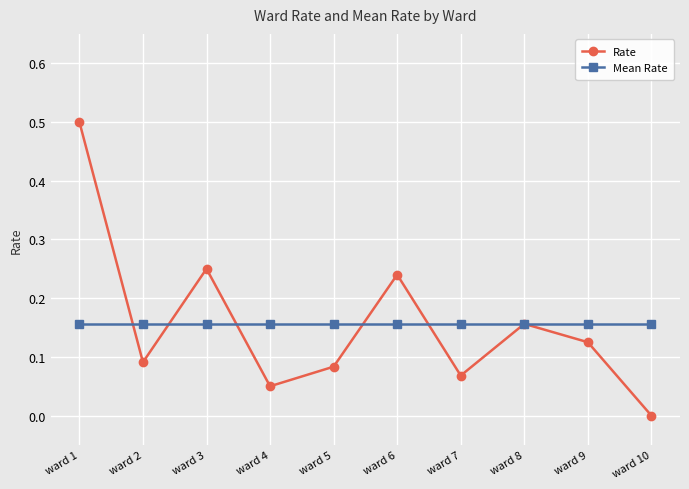

At ward 2, list the series in order from smallest to largest.

Rate, Mean Rate